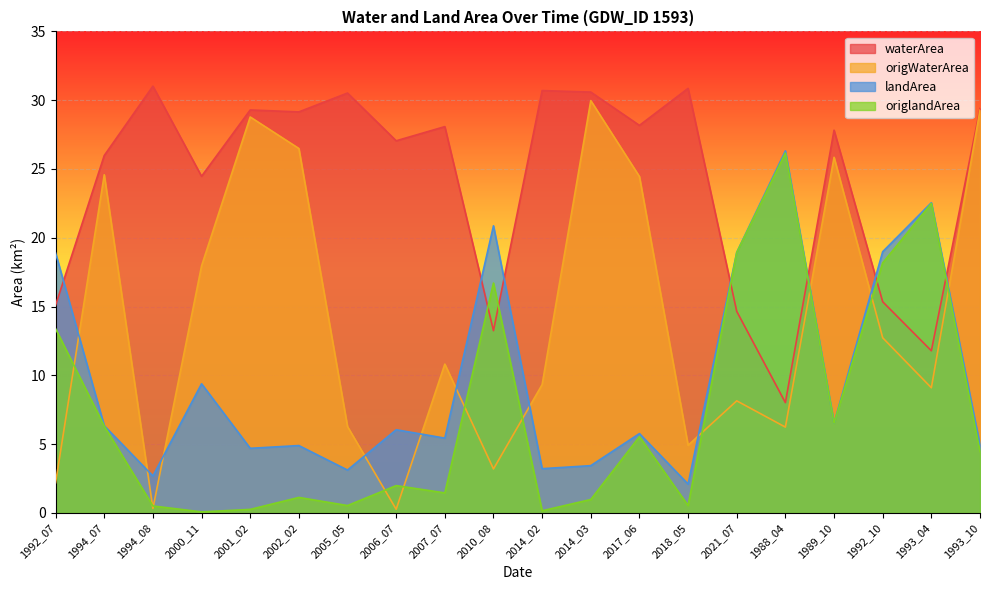

Is the value of waterArea at 2005_05 greater than the value of origWaterArea at 1992_07?

Yes